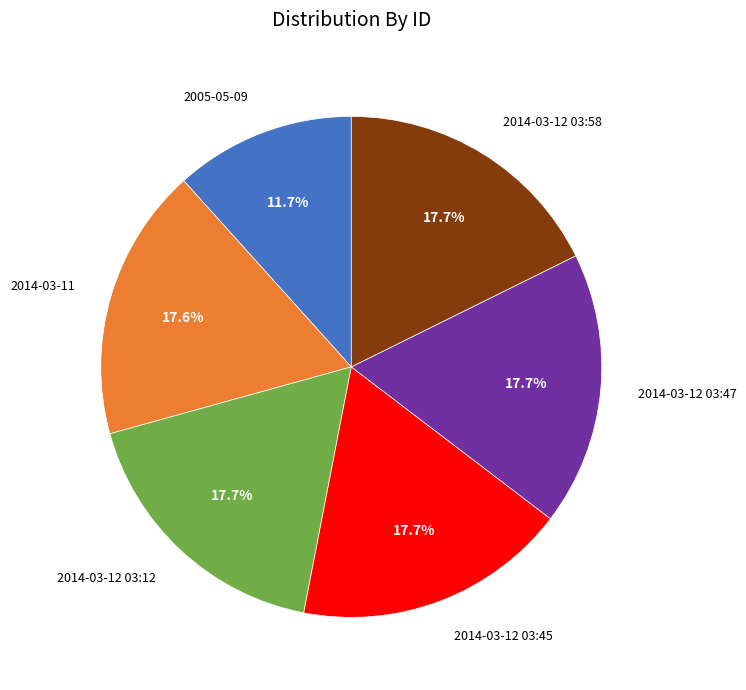

How many slices are in this pie chart?

6